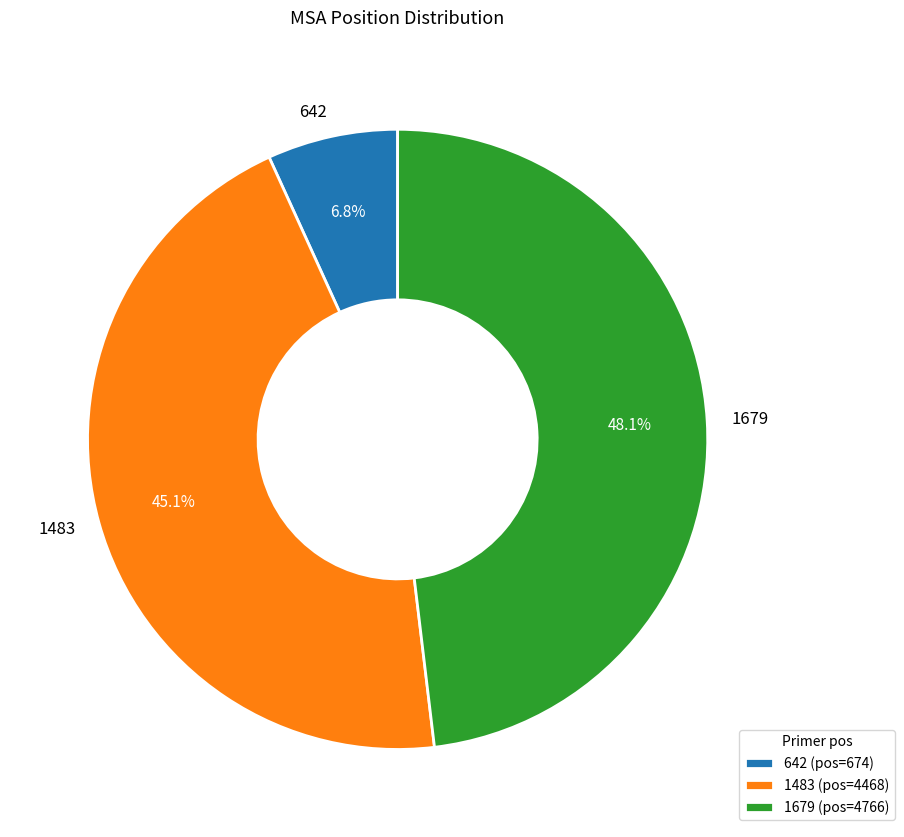

To the nearest percent, what percentage of the pie is 642?

7%